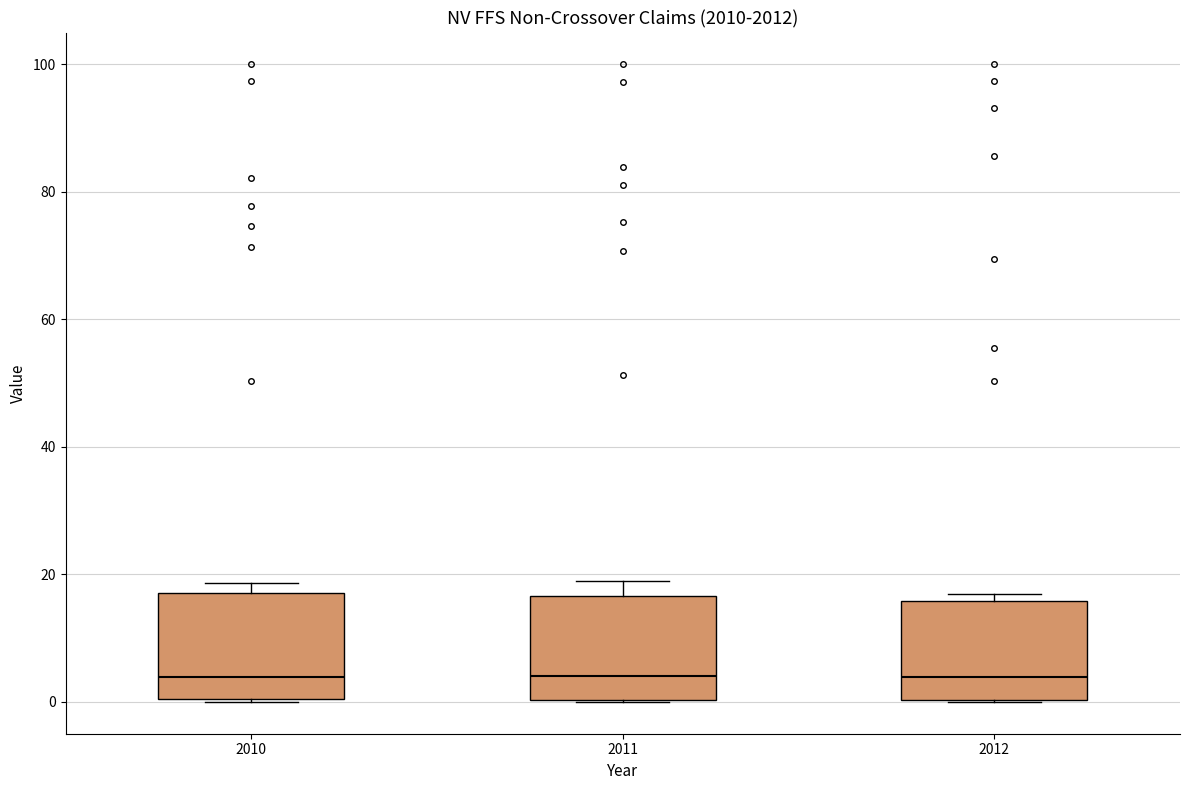

Where does the median line of the box at x = 2012 sit on the y-axis? The values are not printed on the chart, so give them approximately, as read against the axis.

4